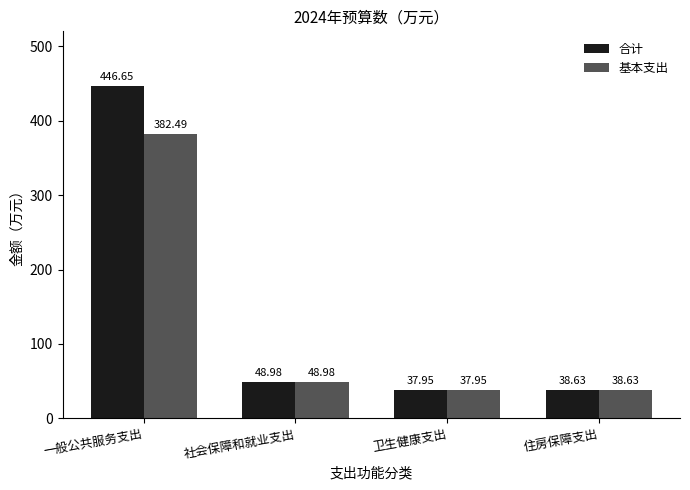

At which label does 合计 first exceed 48?

一般公共服务支出